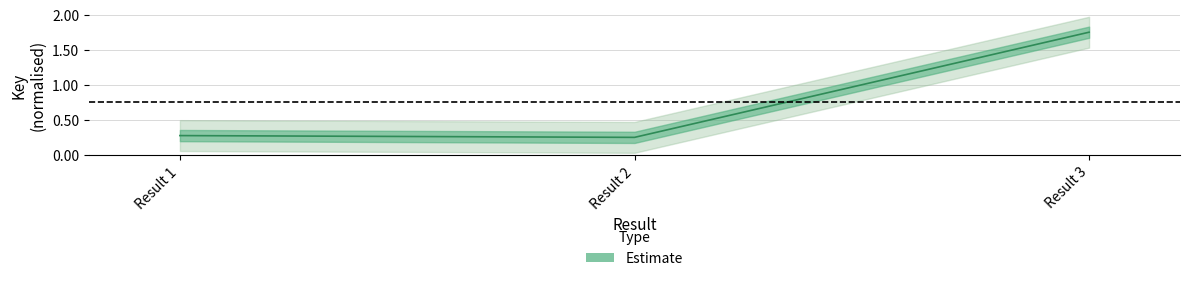

What is the maximum value shown in the chart?

1.8